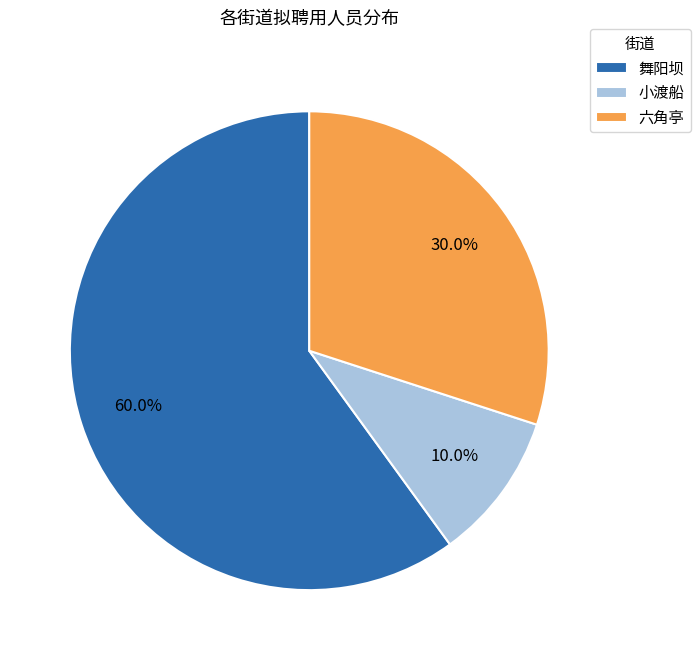

What is the majority slice?

舞阳坝